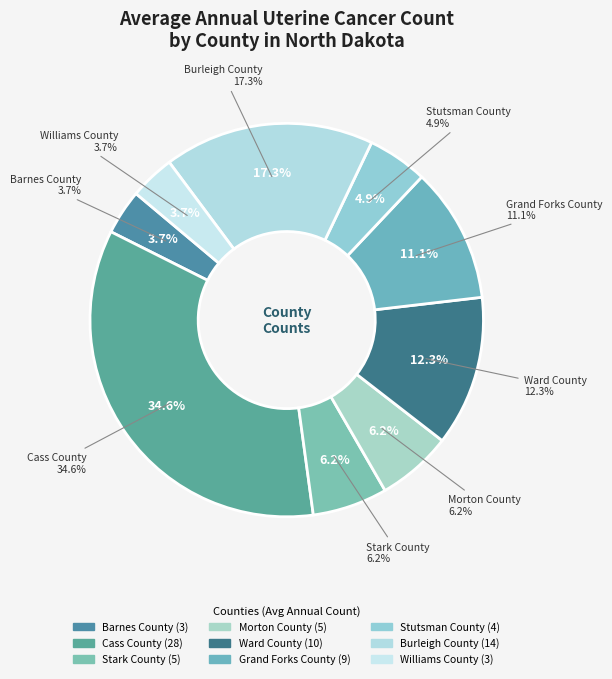

Does Stutsman County account for over 50% of the chart?

No